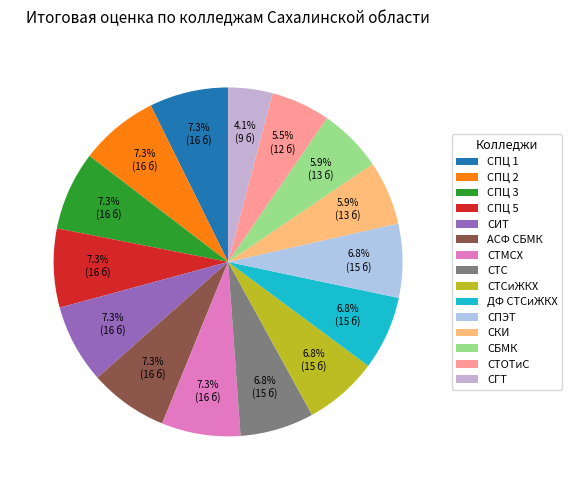

To the nearest percent, what is the difference between the СПЭТ and СБМК slice percentages?

1%